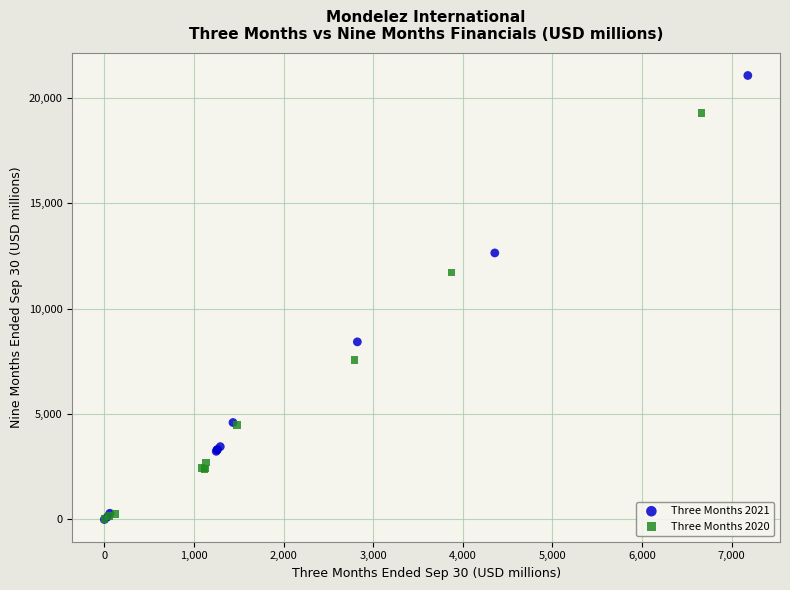

Which series contains the highest Y value?

Three Months 2021